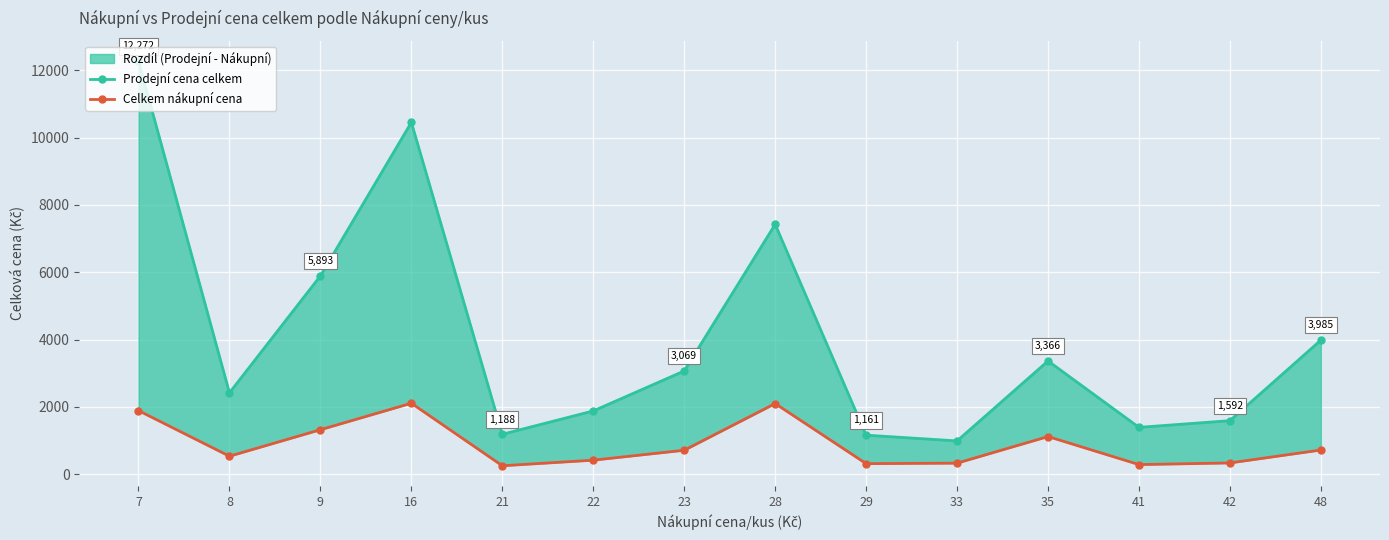

Is the value of Prodejní cena celkem at 8 greater than the value of Celkem nákupní cena at 23?

Yes